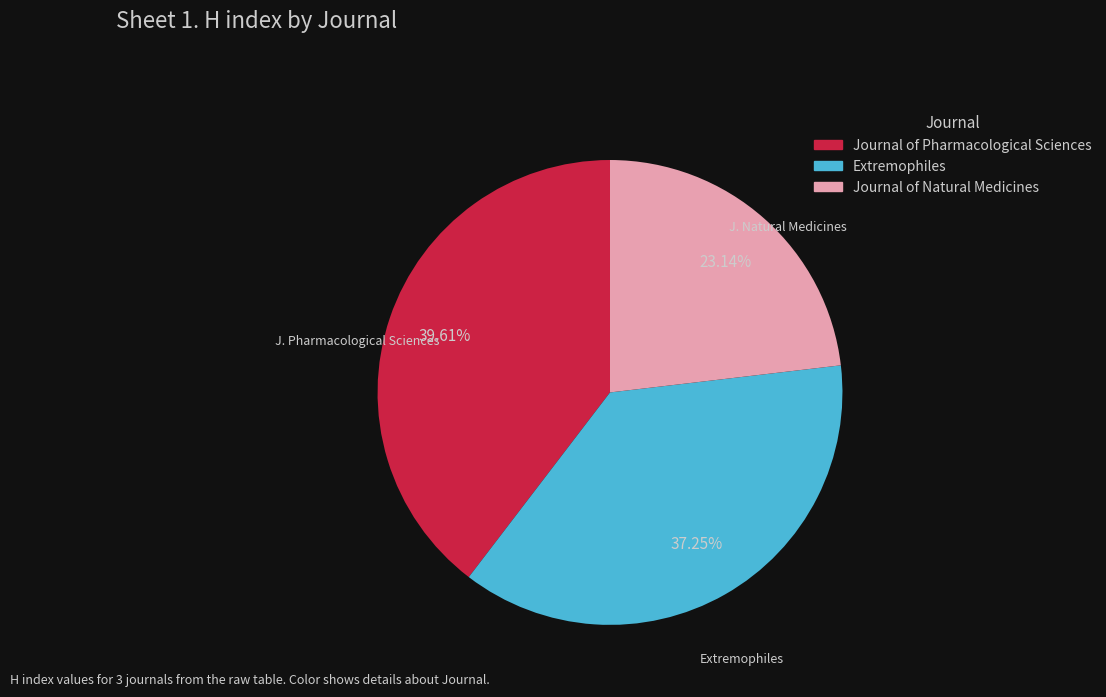

The Extremophiles slice represents 37% of the pie. True or false?

True